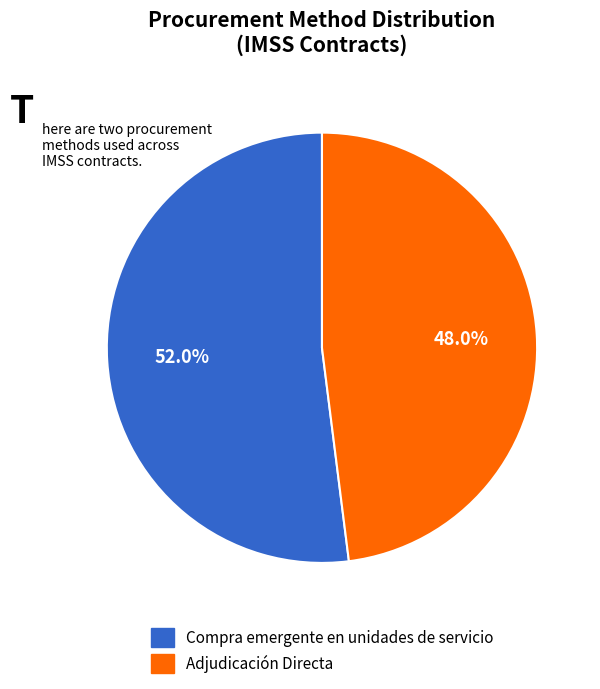

Which slice is the largest?

Compra emergente en unidades de servicio